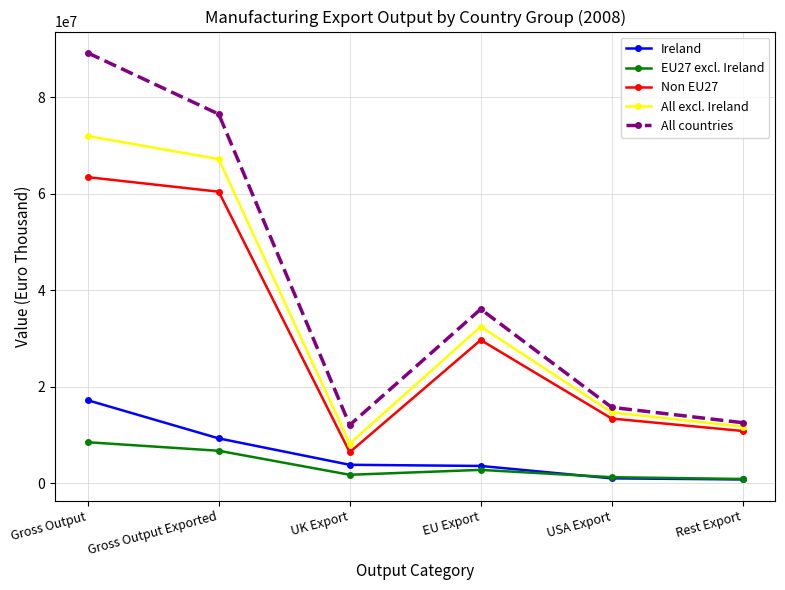

What is the total value across all series at Rest Export?

36879178